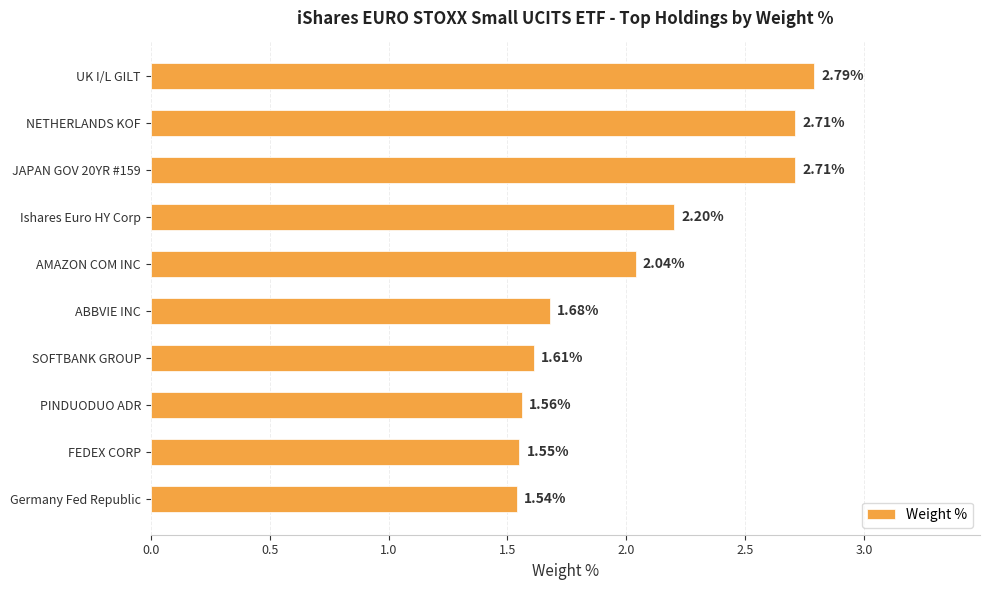

At which label is the value closest to 2?

AMAZON COM INC